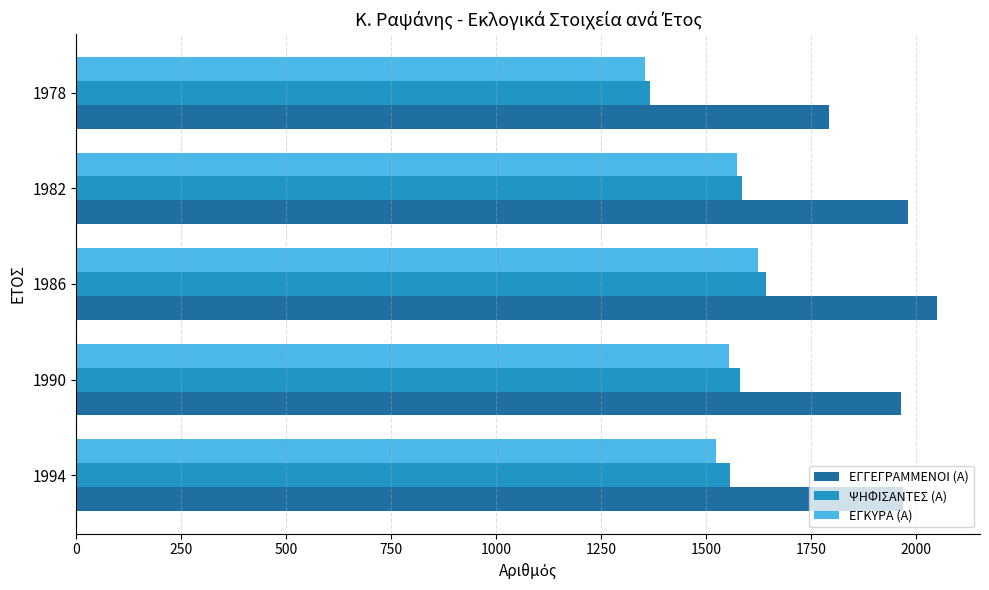

What is the sum of all ΨΗΦΙΣΑΝΤΕΣ (Α) values?

7728